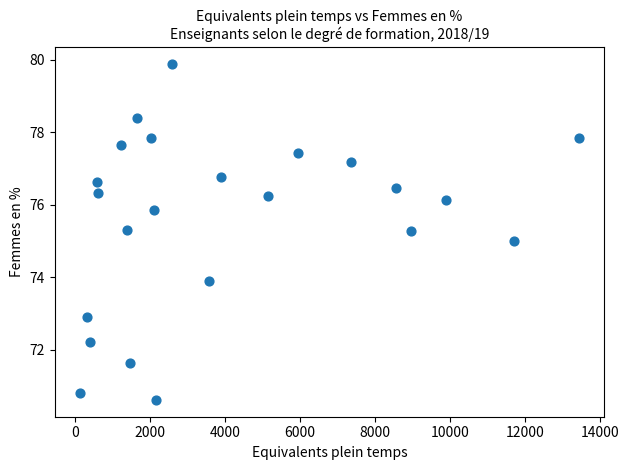

What is the range of X values (max minus min)?

13312.0